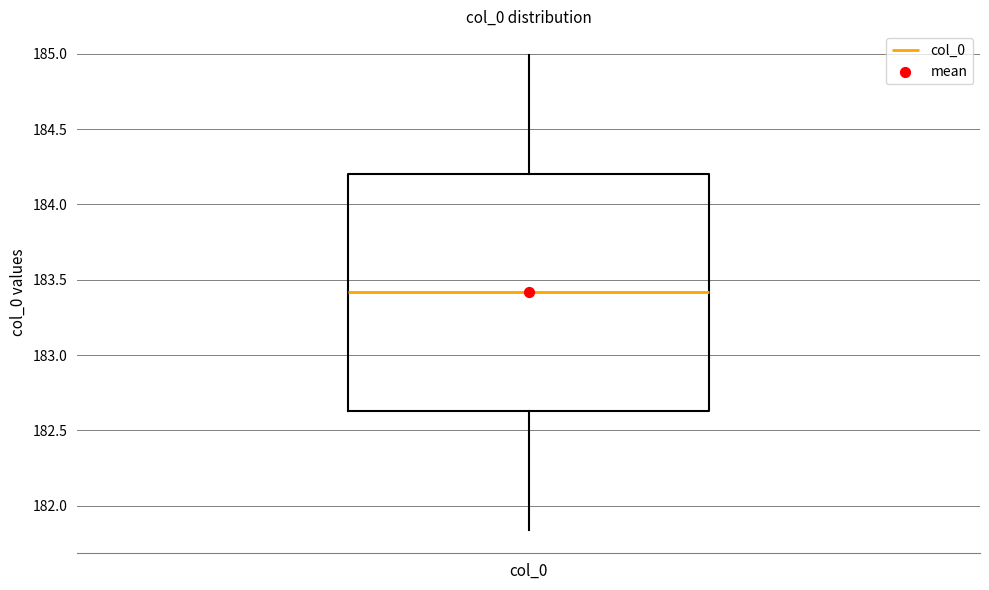

Transcribe this box plot: give where the median line is, the range the box spans, and where the two whiskers end, as read against the y-axis. The values are not printed on the chart, so give them approximately, as read against the axis.

median 183.40, box 182.65 to 184.20, whiskers 181.85 to 185.00